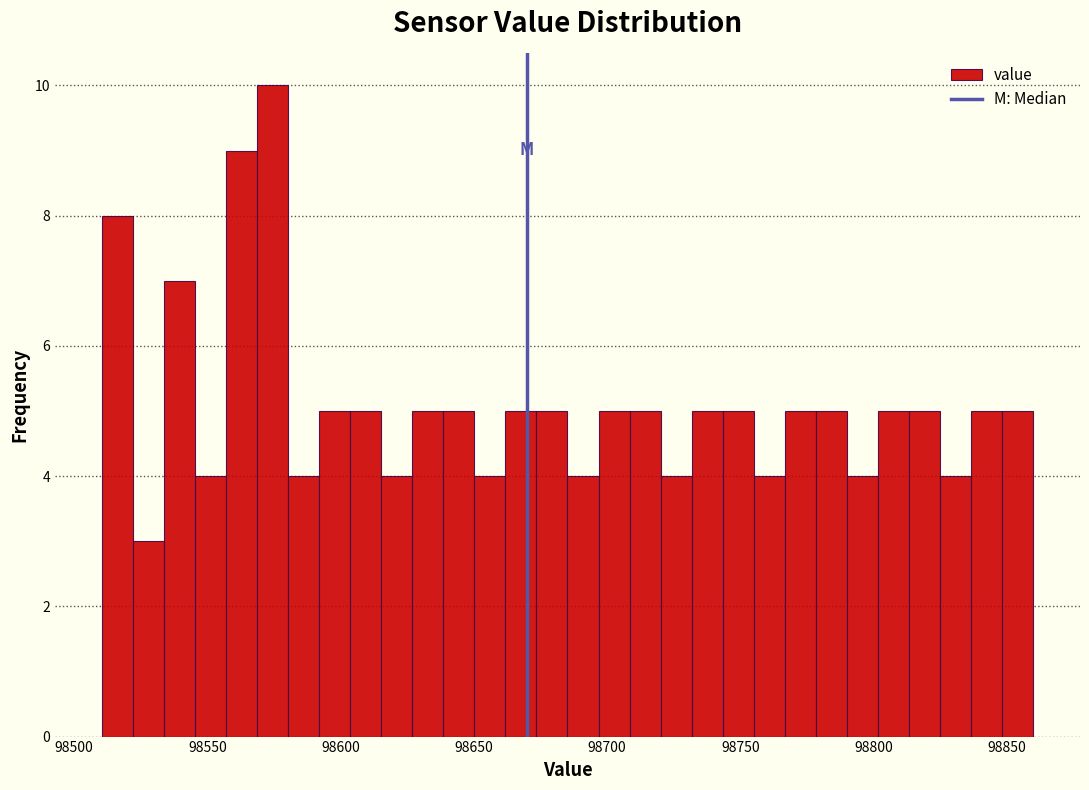

Read against the x-axis, roughly where is the centre of the tallest bar?

98575